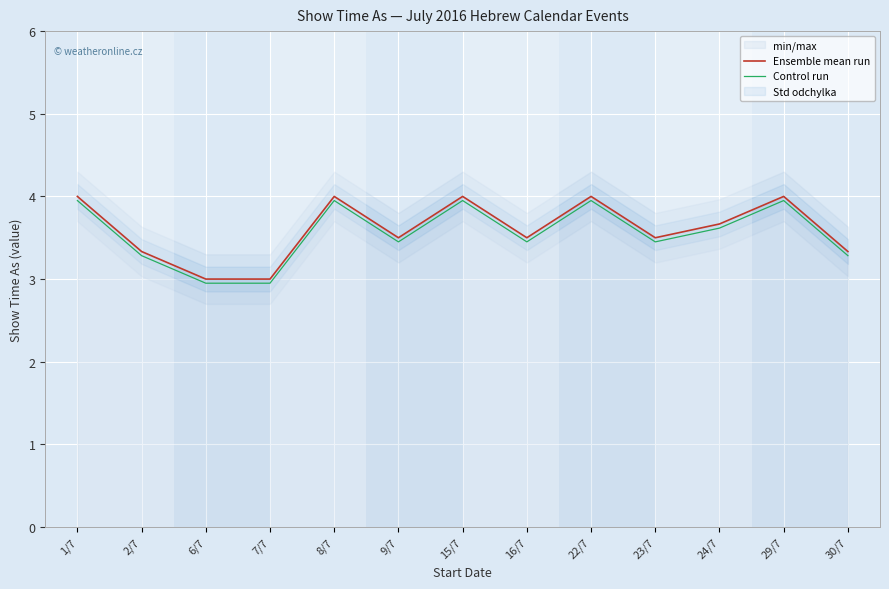

True or false: Ensemble mean run and Control run cross at least once.

False